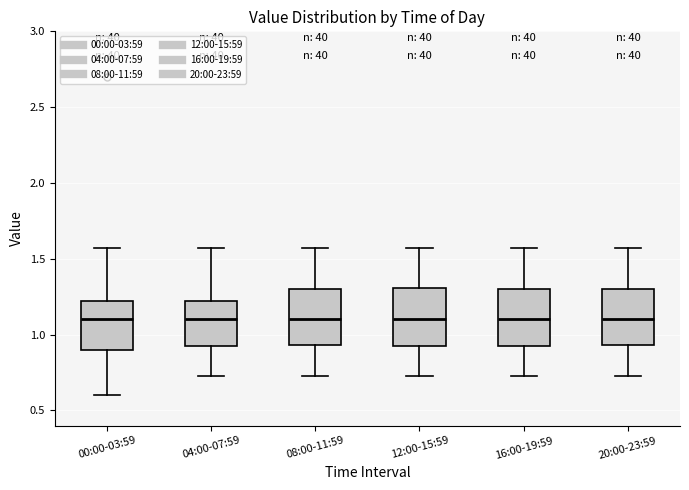

Reading left to right, read every box against the y-axis: the position of its median line, the range the box covers, and the ends of its whiskers. The values are not printed on the chart, so give them approximately, as read against the axis.

00:00-03:59: median 1.10, box 0.90 to 1.25, whiskers 0.60 to 1.55
04:00-07:59: median 1.10, box 0.90 to 1.25, whiskers 0.75 to 1.55
08:00-11:59: median 1.10, box 0.95 to 1.30, whiskers 0.75 to 1.55
12:00-15:59: median 1.10, box 0.90 to 1.30, whiskers 0.75 to 1.55
16:00-19:59: median 1.10, box 0.90 to 1.30, whiskers 0.75 to 1.55
20:00-23:59: median 1.10, box 0.95 to 1.30, whiskers 0.75 to 1.55